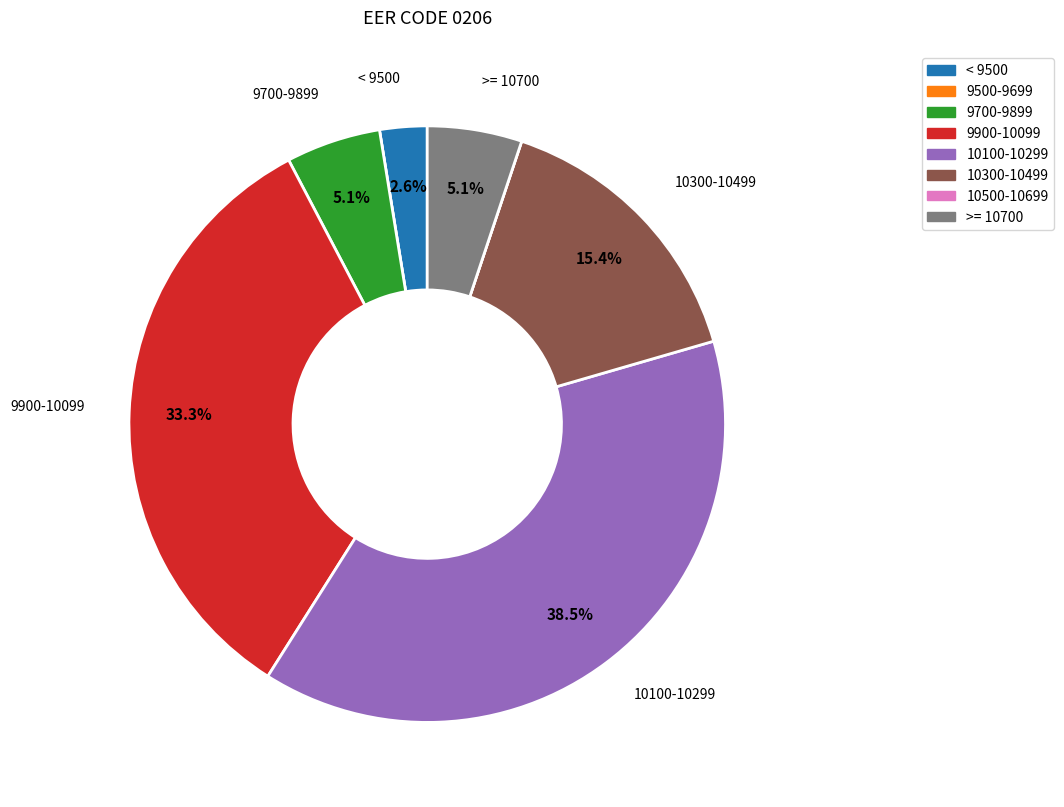

Approximately how many times larger is the value at 10100-10299 compared to 10300-10499?

2.5